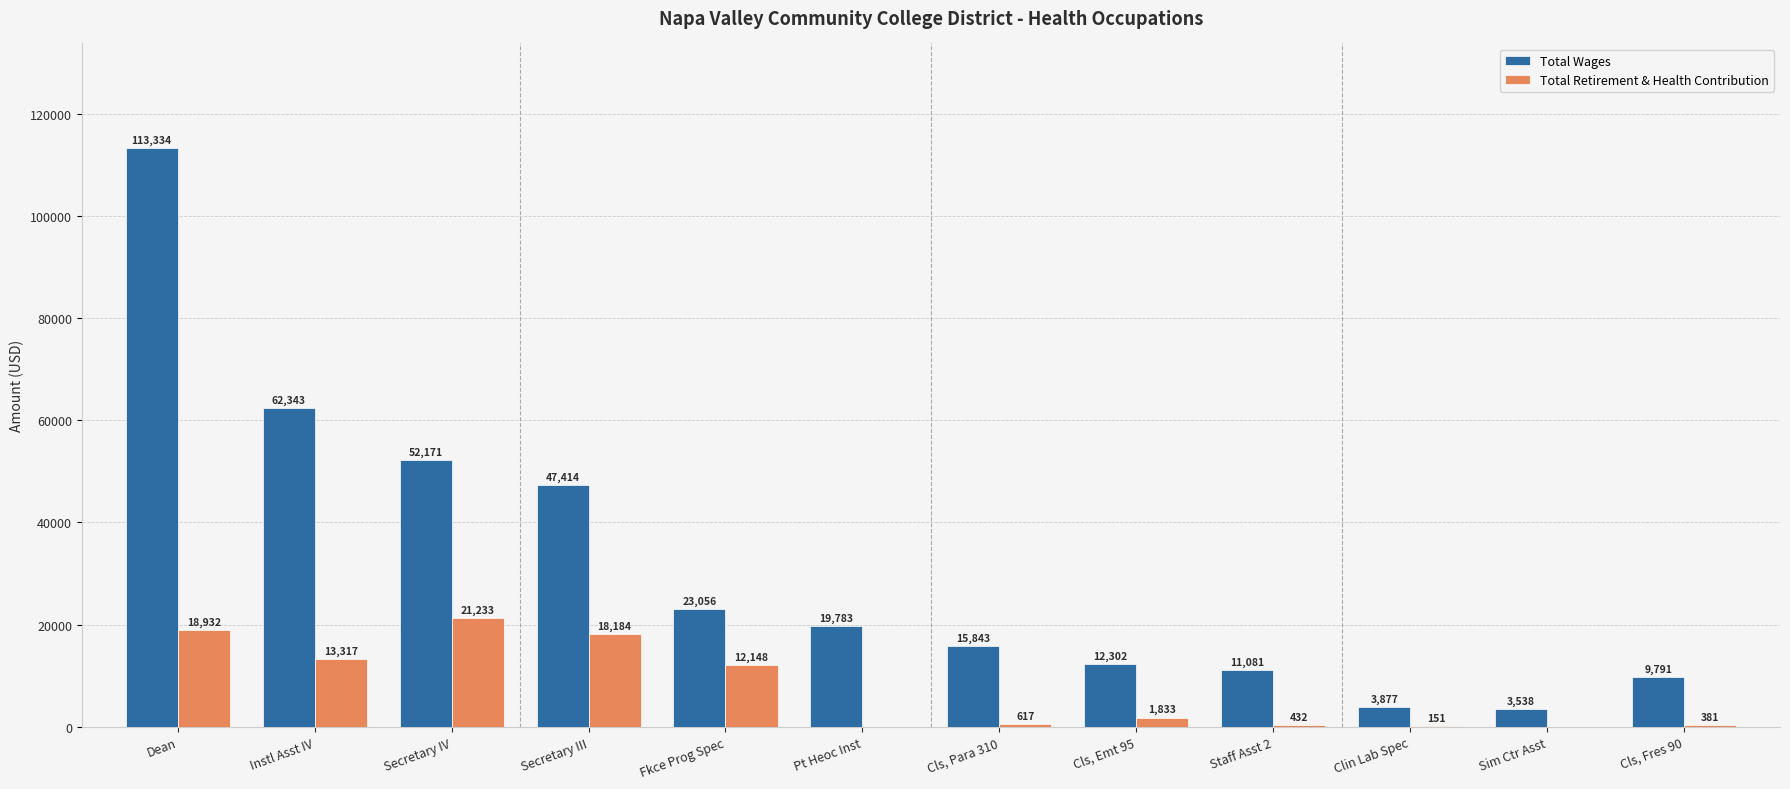

At which category is the sum across all series the highest?

Dean